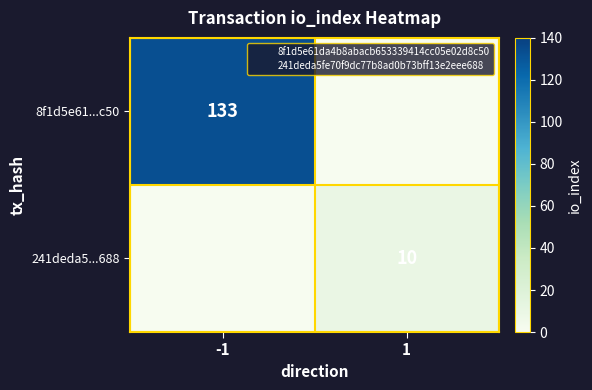

Count the 8f1d5e61...c50 values in the range 0 to 133.

2